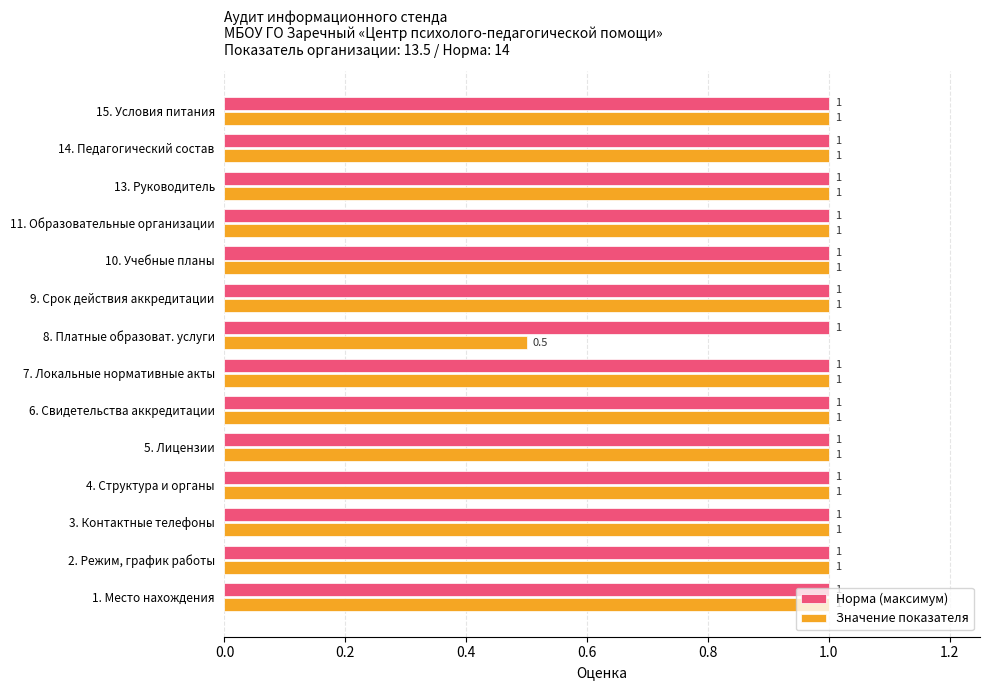

Which series has the widest spread of values?

Значение показателя